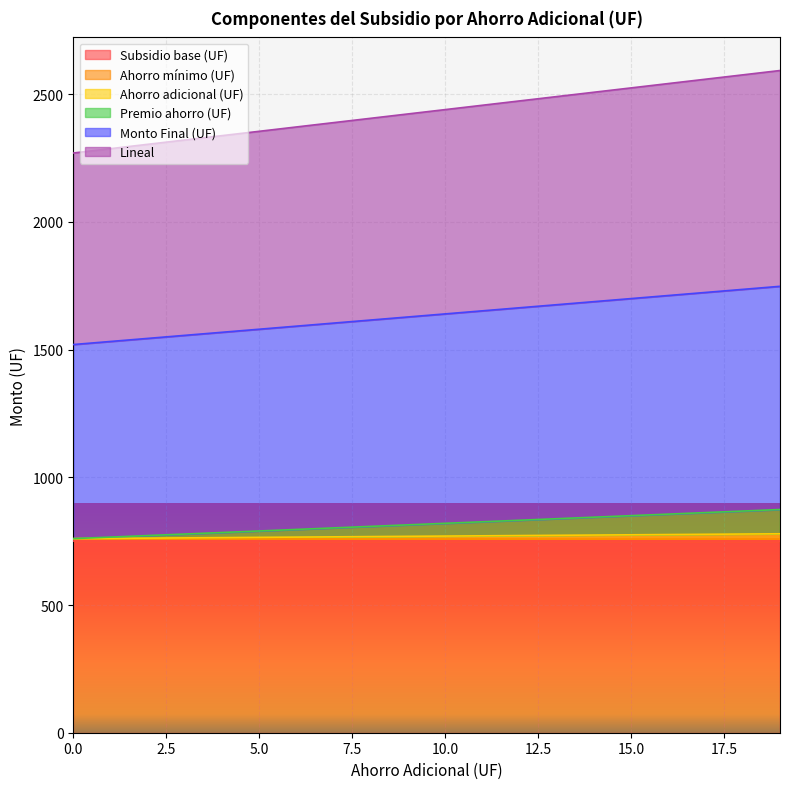

Which series changed the most between 13 and 14?

Lineal